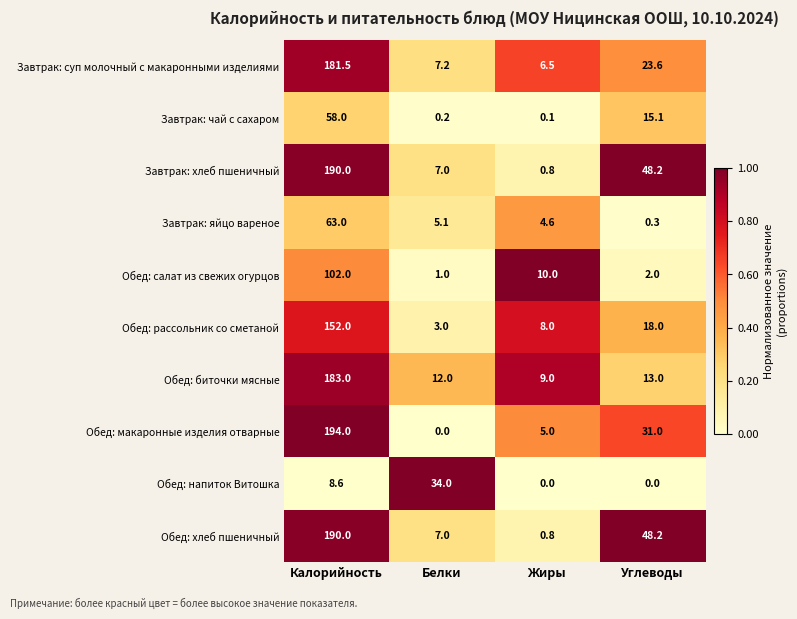

Which category has the highest value across all series?

Калорийность